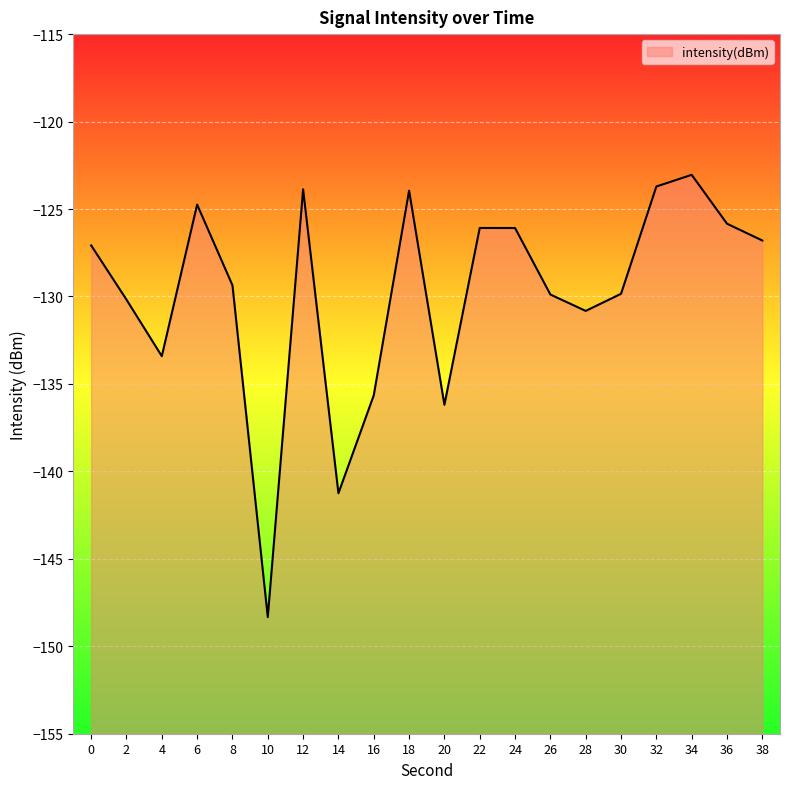

True or false: the data shows -148.3 at 10.

True